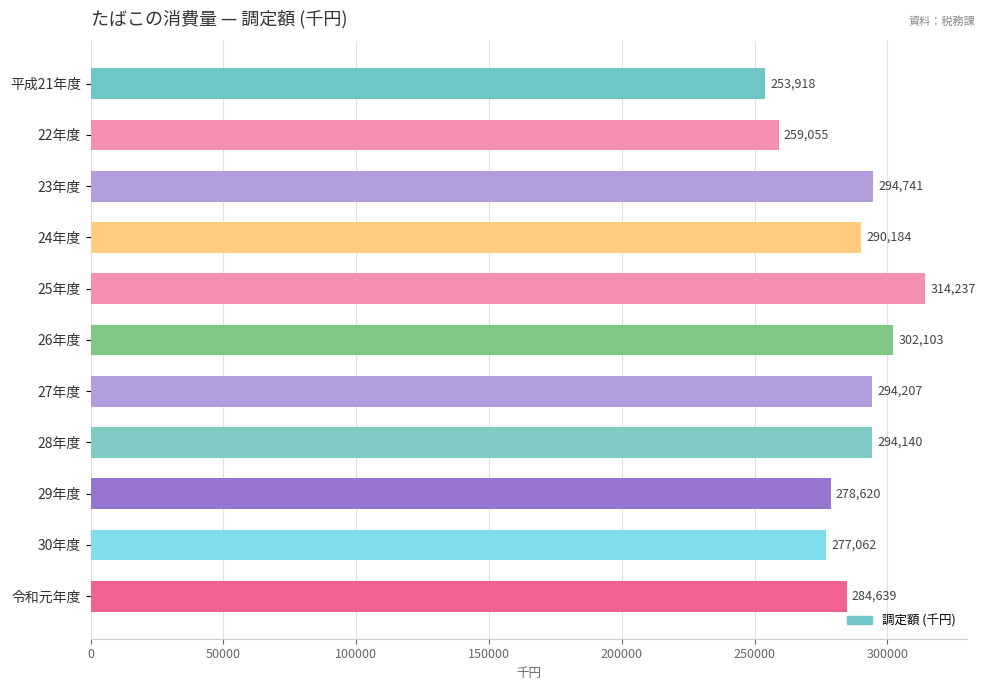

What position from the bottom is 平成21年度?

11